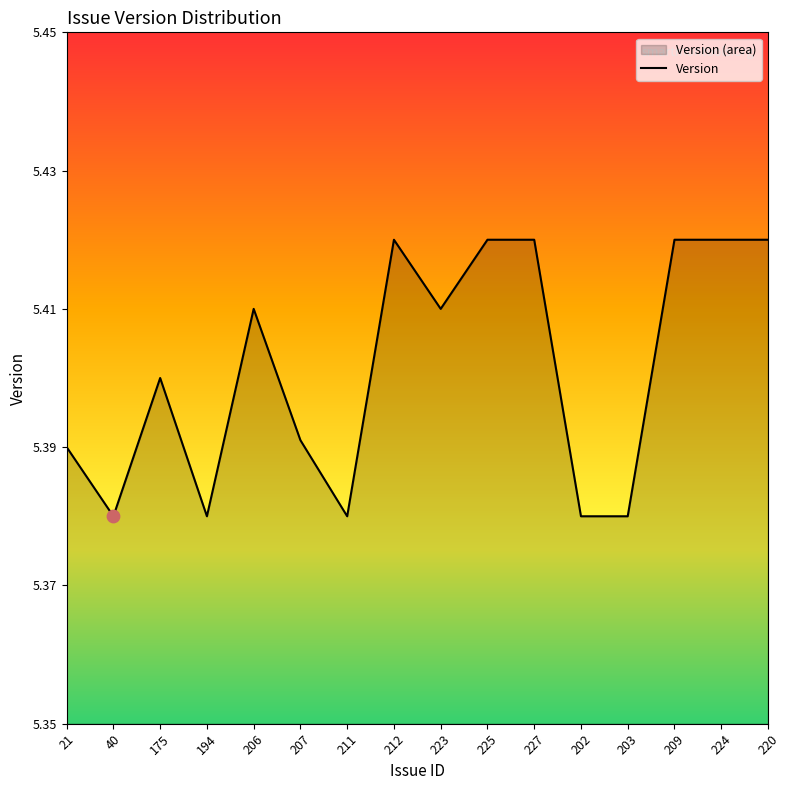

Which has a higher value, 203 or 209?

209